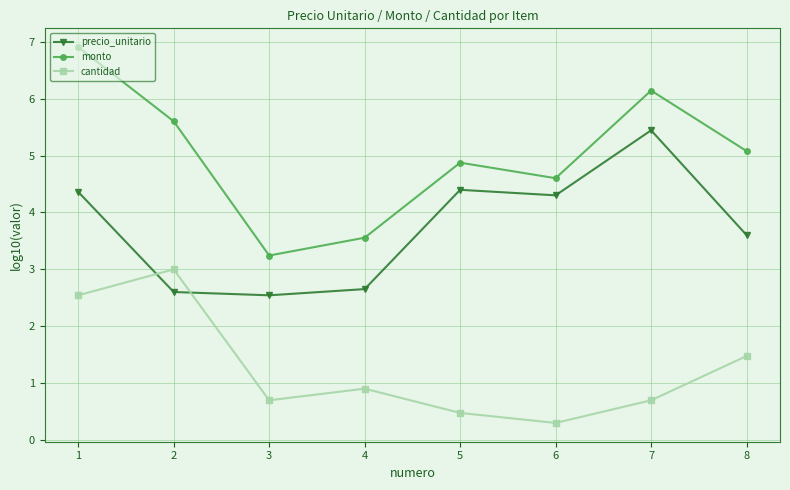

At which category does monto reach its first local valley?

3